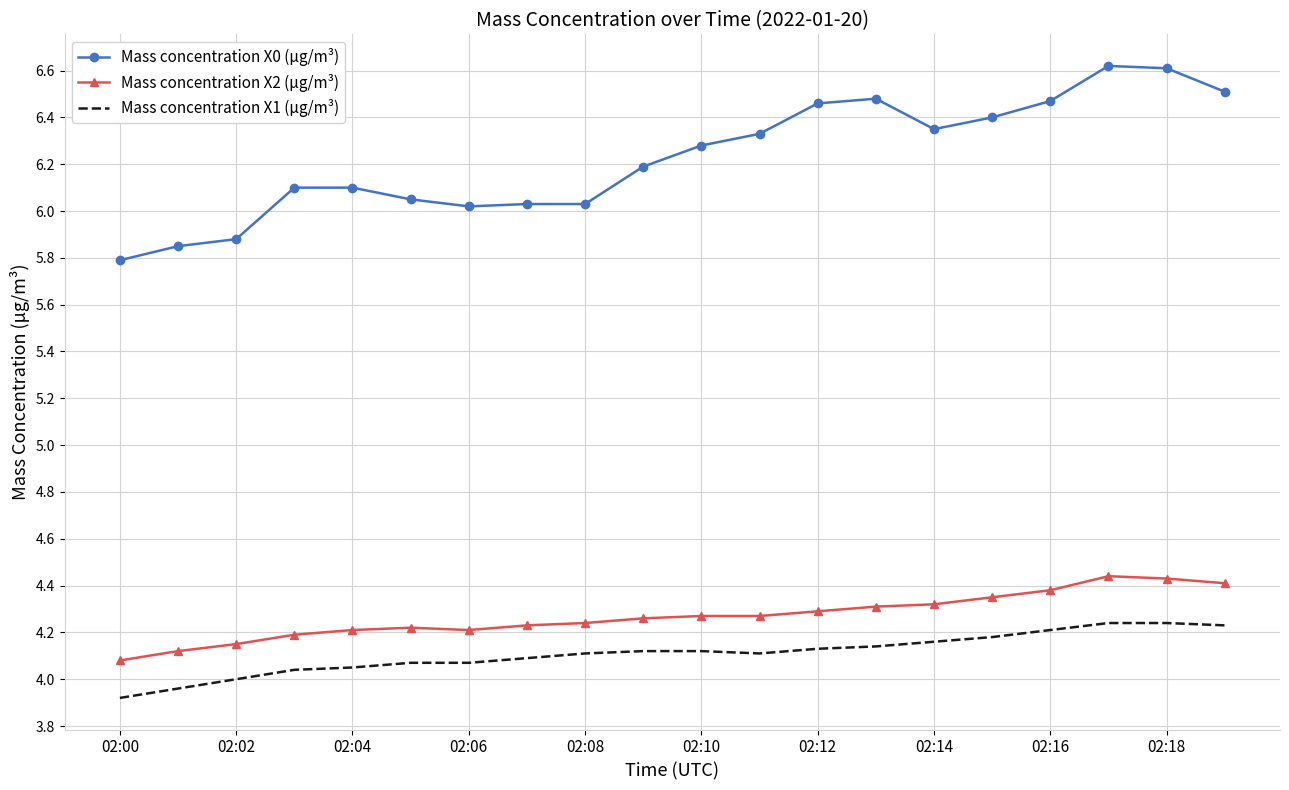

What is the difference between the maximum and minimum values in the Mass concentration X1 (μg/m³) series?

0.3